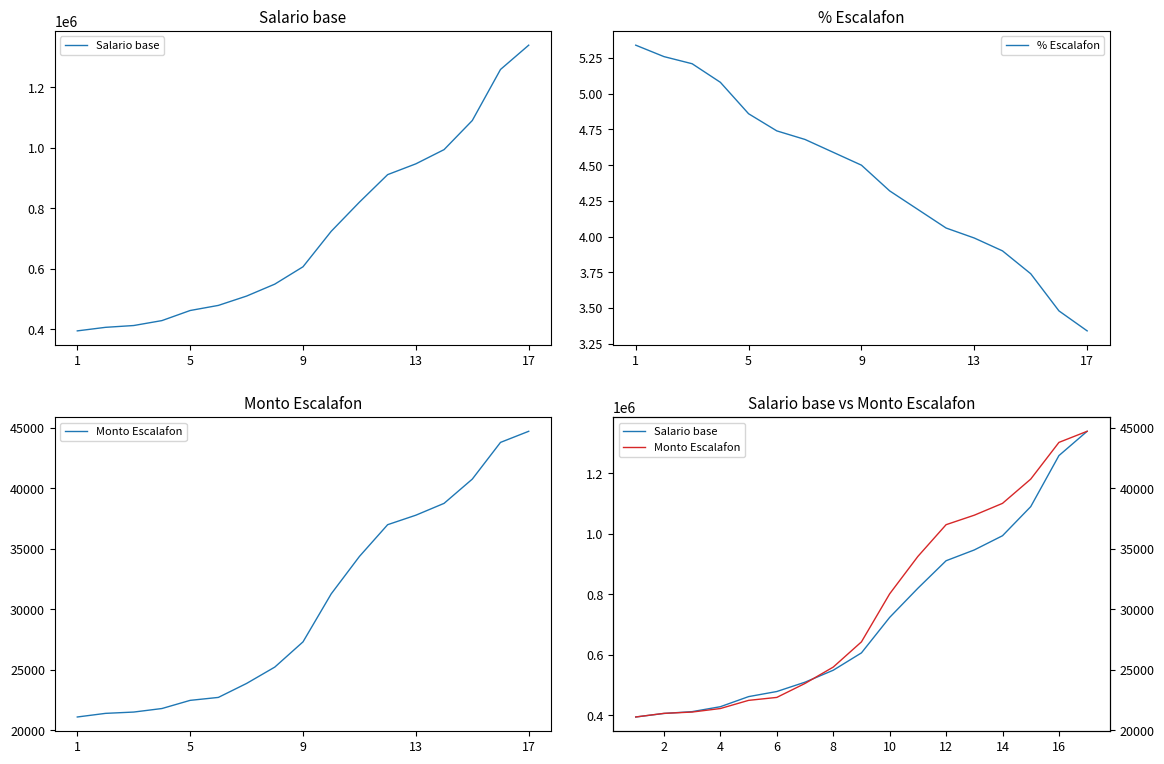

Which category has the lowest value in the % Escalafon series?

17